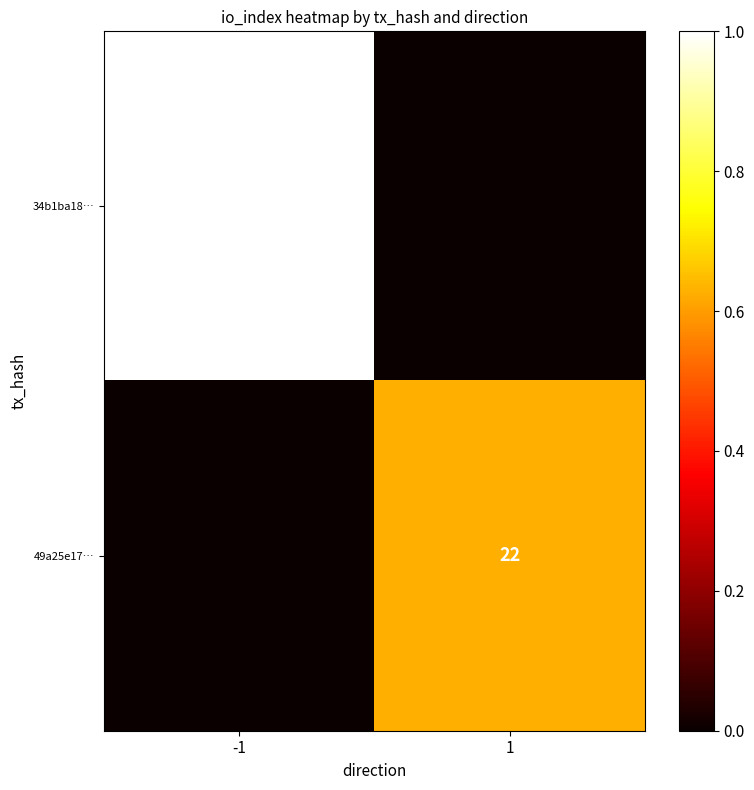

Is the value of 34b1ba18… at -1 greater than the value of 49a25e17… at 1?

Yes